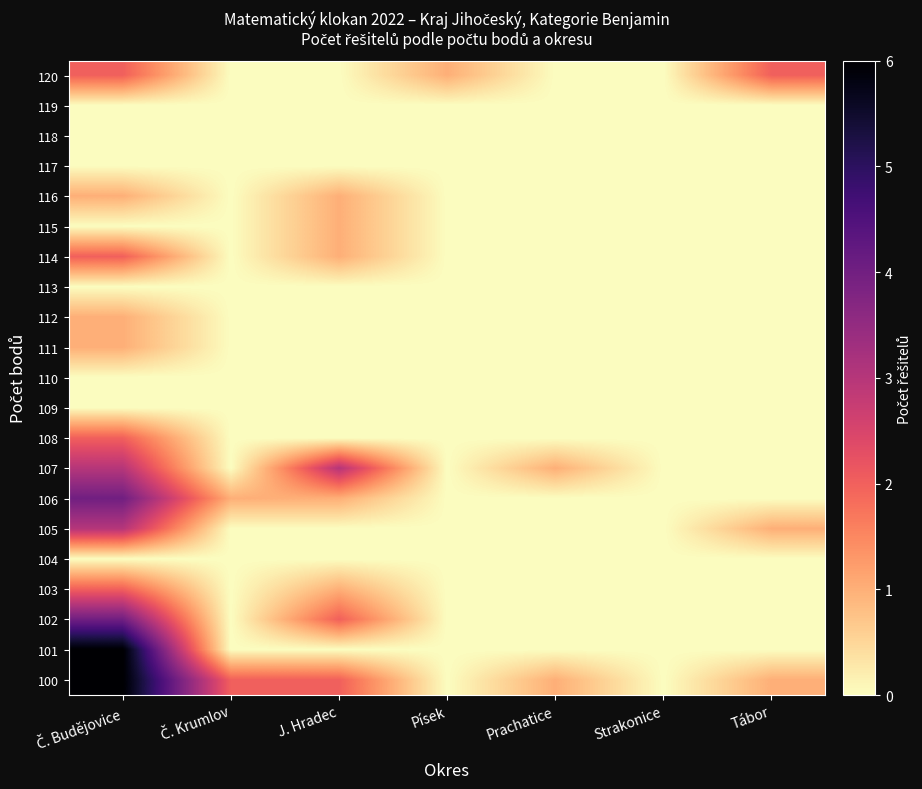

Rank the series at Č. Budějovice from lowest to highest value.

119, 118, 117, 115, 113, 110, 109, 104, 116, 112, 111, 120, 114, 108, 103, 107, 105, 106, 102, 101, 100